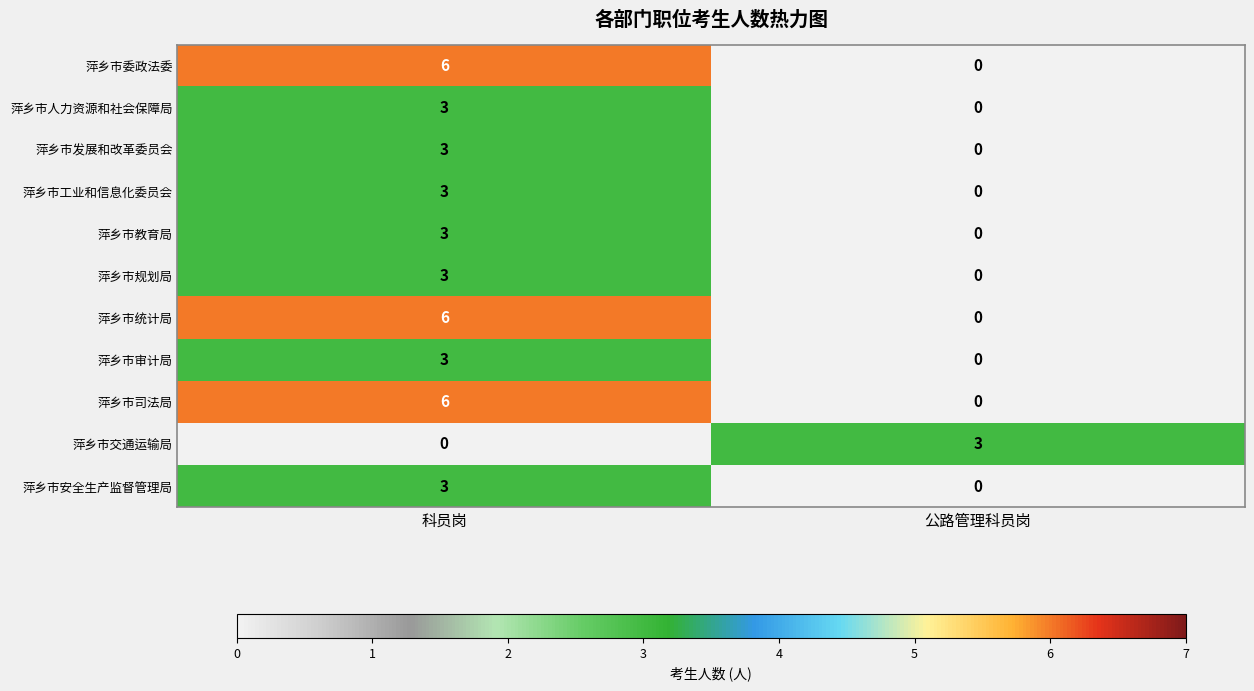

How many categories are shown in the chart?

2